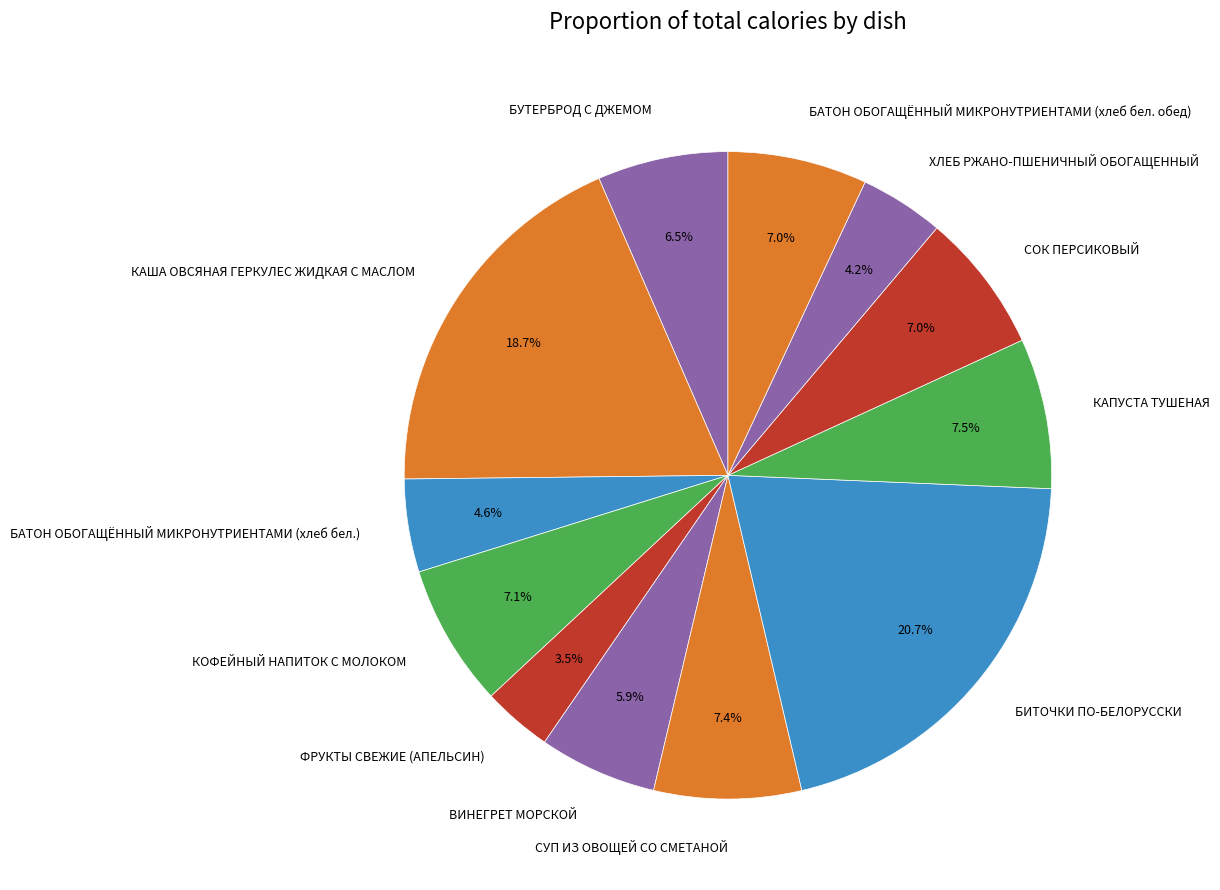

Is БАТОН ОБОГАЩЁННЫЙ МИКРОНУТРИЕНТАМИ (хлеб бел. обед) the majority of the pie?

No